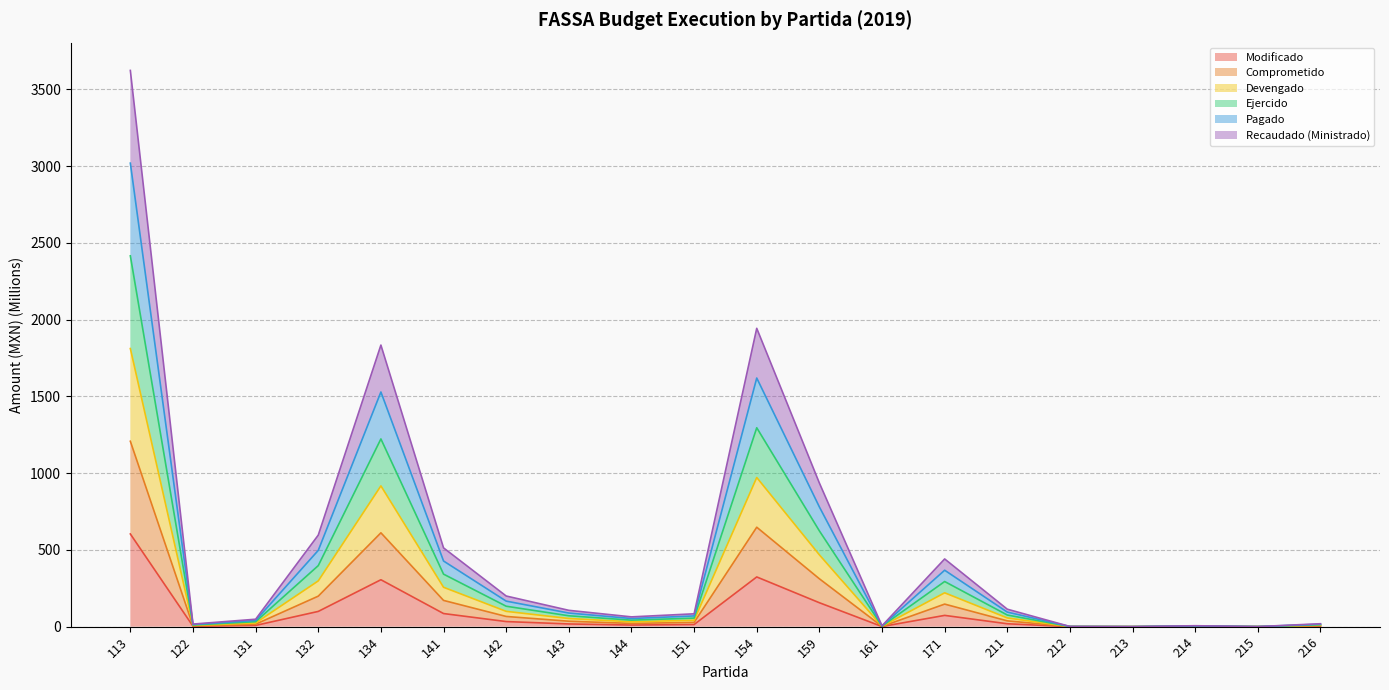

Does the chart have visible grid lines?

Yes